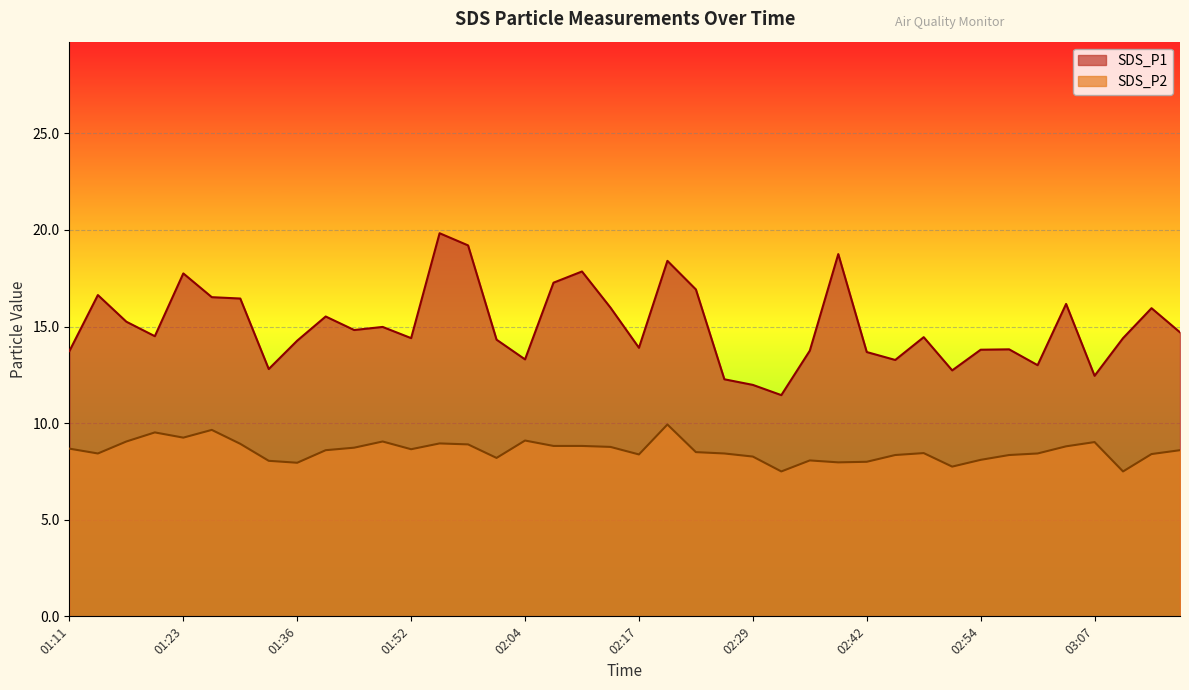

True or false: SDS_P2 has more than 2 interior local peaks.

True